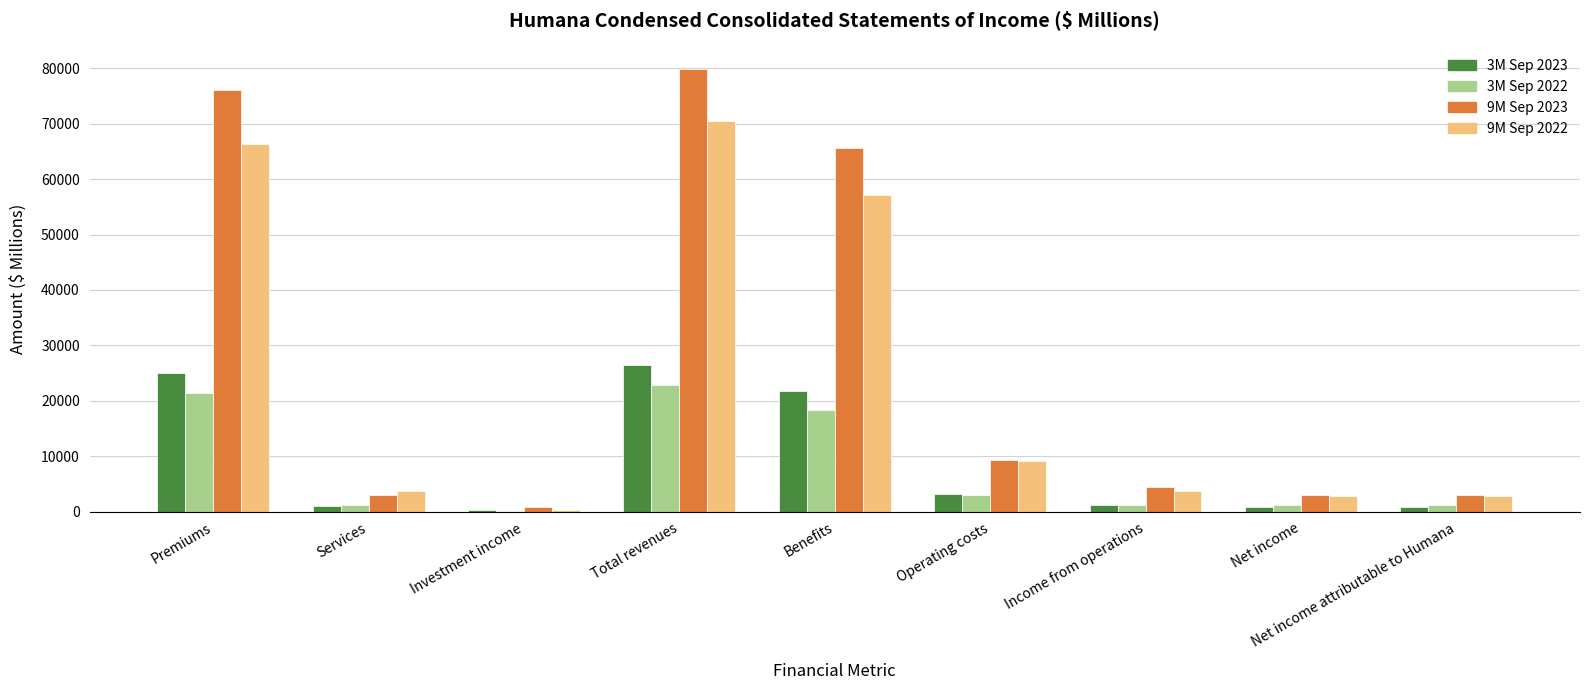

Which category has the highest value across all series?

Total revenues